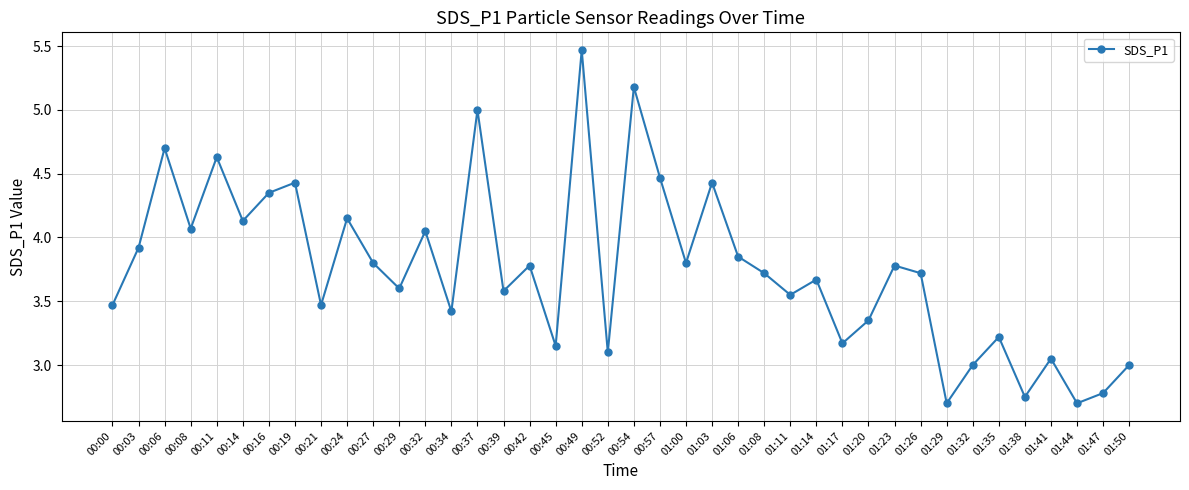

At which category does the data reach its first local valley?

00:08